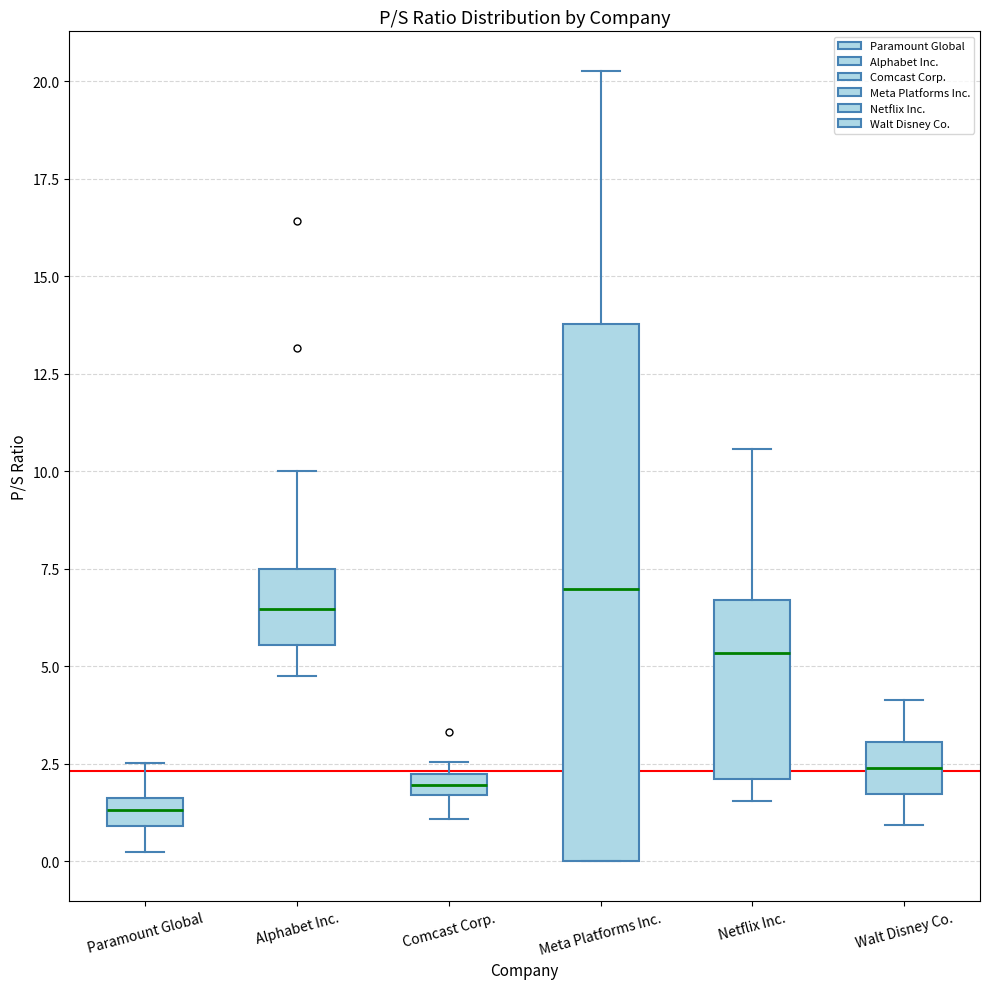

Comparing the boxes themselves (not the whiskers), which one is the tallest?

Meta Platforms Inc.